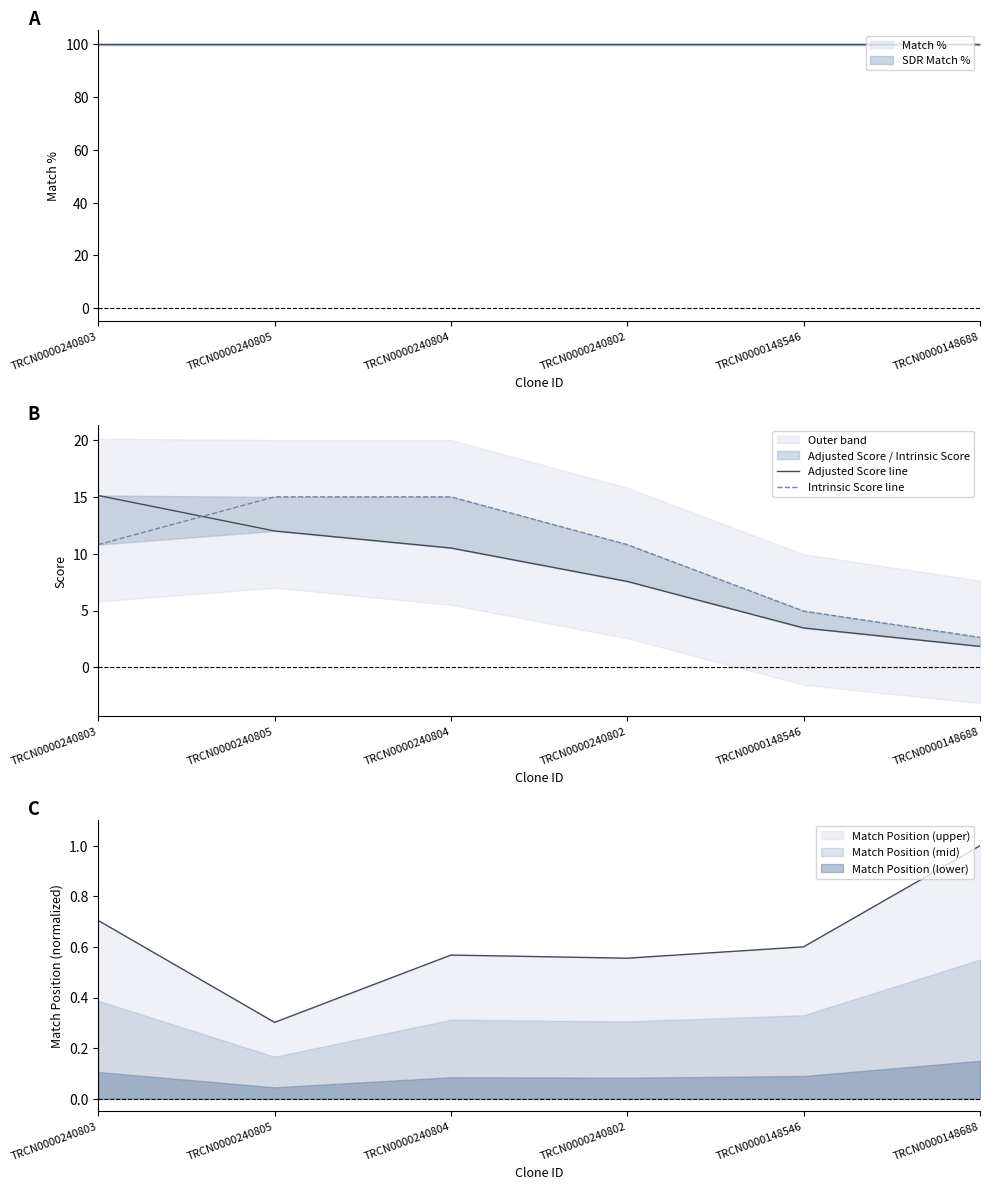

Count the number of data series in this chart.

2